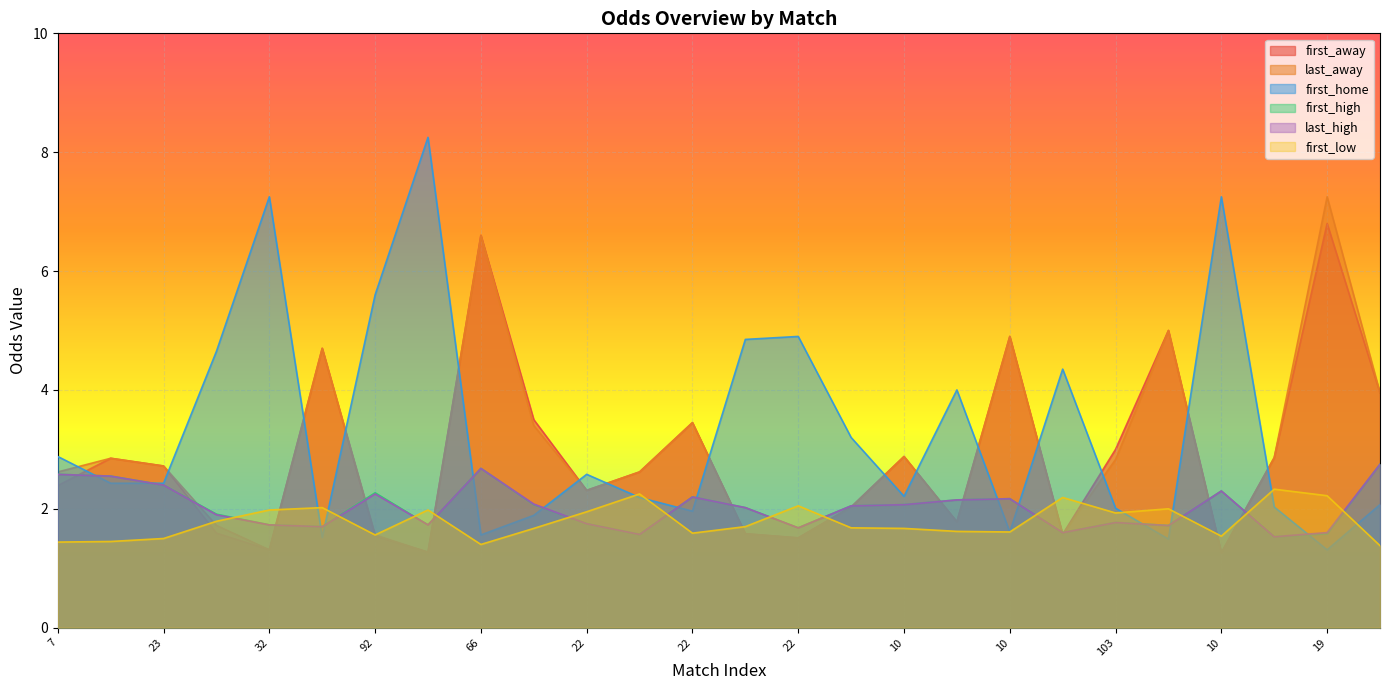

After their last crossing, which series has the higher values: last_high or first_low?

last_high